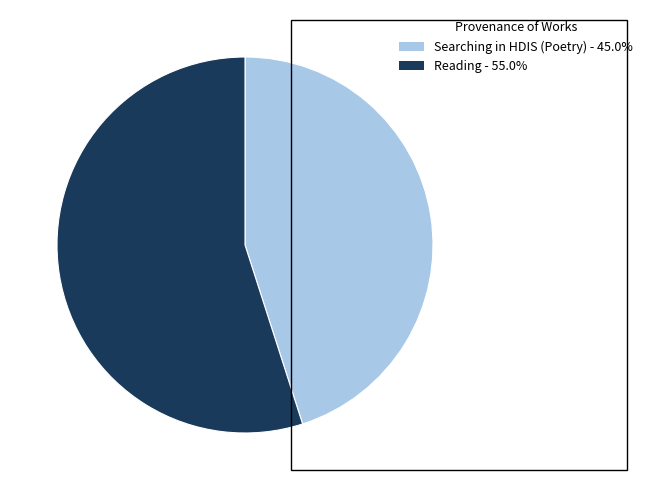

What is the ratio of the value at Searching in HDIS (Poetry) to the value at Reading?

0.8